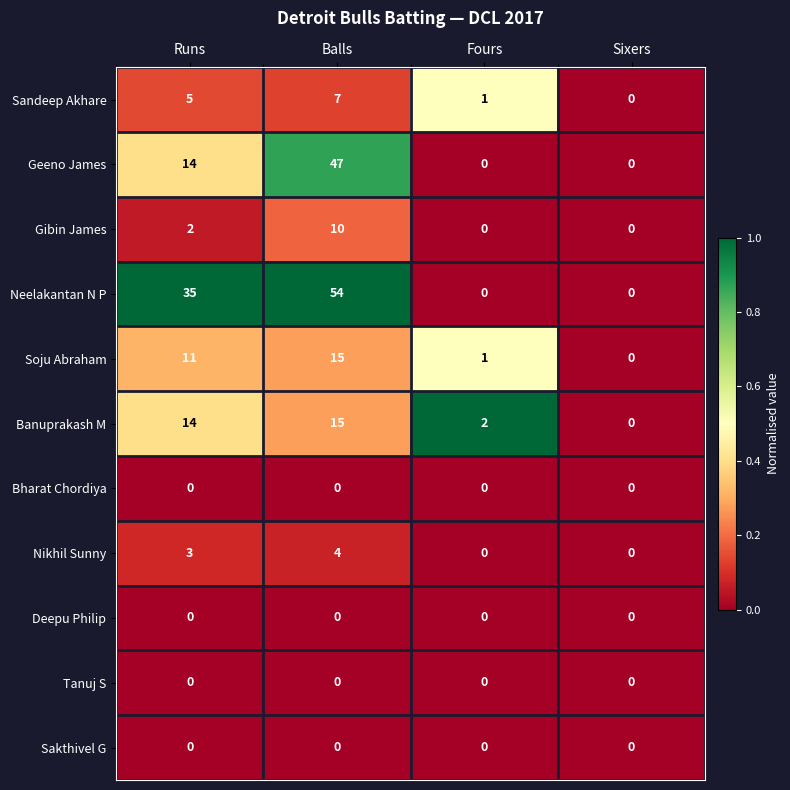

Which series has the largest range (max minus min)?

Neelakantan N P